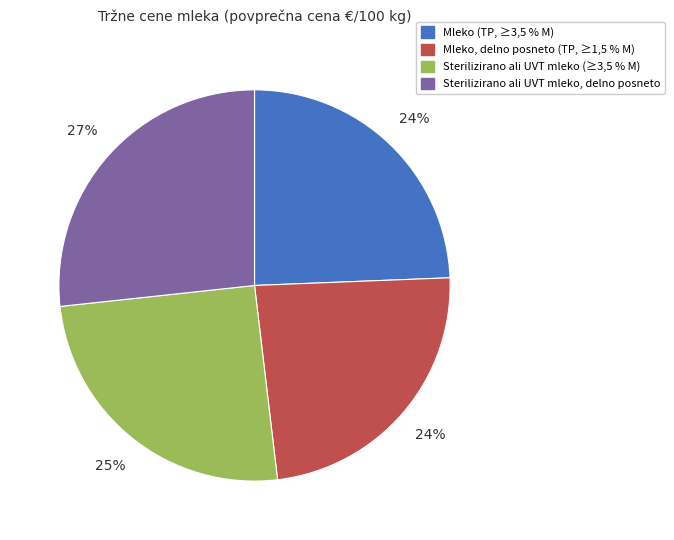

To the nearest percent, what percentage of the pie is Mleko, delno posneto (TP, ≥1,5 % M)?

24%